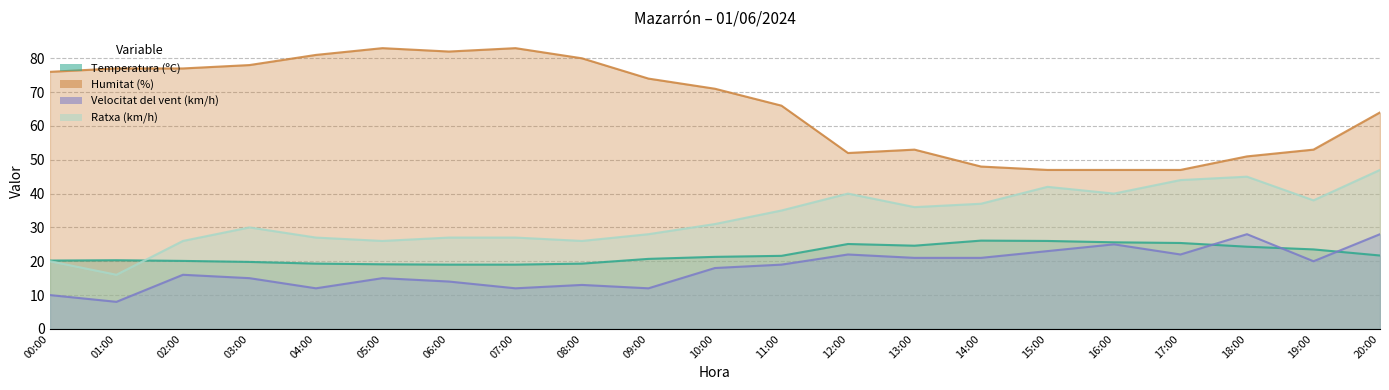

Reading right to left, what are all the values shown in this chart?

Temperatura (ºC): 20:00=21.7	19:00=23.5	18:00=24.3	17:00=25.4	16:00=25.6	15:00=26.0	14:00=26.1	13:00=24.6	12:00=25.1	11:00=21.6	10:00=21.3	09:00=20.7	08:00=19.3	07:00=19.0	06:00=19.0	05:00=19.1	04:00=19.3	03:00=19.8	02:00=20.1	01:00=20.3	00:00=20.2
Humitat (%): 20:00=64.0	19:00=53.0	18:00=51.0	17:00=47.0	16:00=47.0	15:00=47.0	14:00=48.0	13:00=53.0	12:00=52.0	11:00=66.0	10:00=71.0	09:00=74.0	08:00=80.0	07:00=83.0	06:00=82.0	05:00=83.0	04:00=81.0	03:00=78.0	02:00=77.0	01:00=77.0	00:00=76.0
Velocitat del vent (km/h): 20:00=28.0	19:00=20.0	18:00=28.0	17:00=22.0	16:00=25.0	15:00=23.0	14:00=21.0	13:00=21.0	12:00=22.0	11:00=19.0	10:00=18.0	09:00=12.0	08:00=13.0	07:00=12.0	06:00=14.0	05:00=15.0	04:00=12.0	03:00=15.0	02:00=16.0	01:00=8.0	00:00=10.0
Ratxa (km/h): 20:00=47.0	19:00=38.0	18:00=45.0	17:00=44.0	16:00=40.0	15:00=42.0	14:00=37.0	13:00=36.0	12:00=40.0	11:00=35.0	10:00=31.0	09:00=28.0	08:00=26.0	07:00=27.0	06:00=27.0	05:00=26.0	04:00=27.0	03:00=30.0	02:00=26.0	01:00=16.0	00:00=20.0